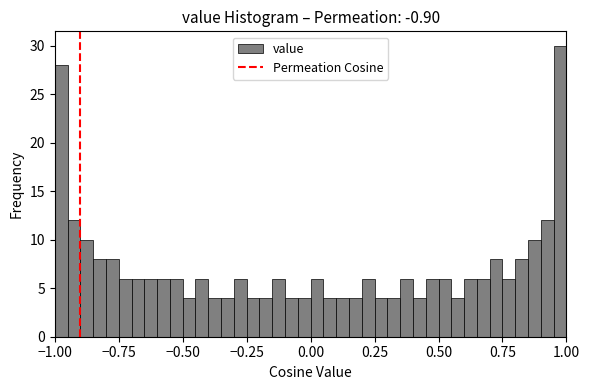

Around what value on the x-axis is the tallest bar? Give the approximate position of its centre, as read against the axis.

1.00